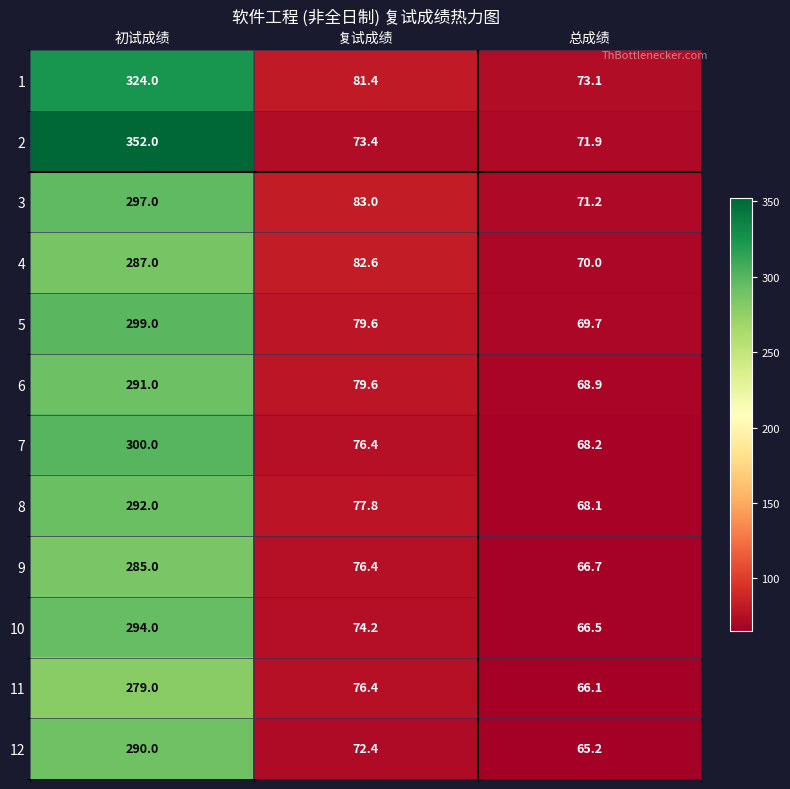

Is the value of 1 at 复试成绩 greater than the value of 10 at 总成绩?

Yes